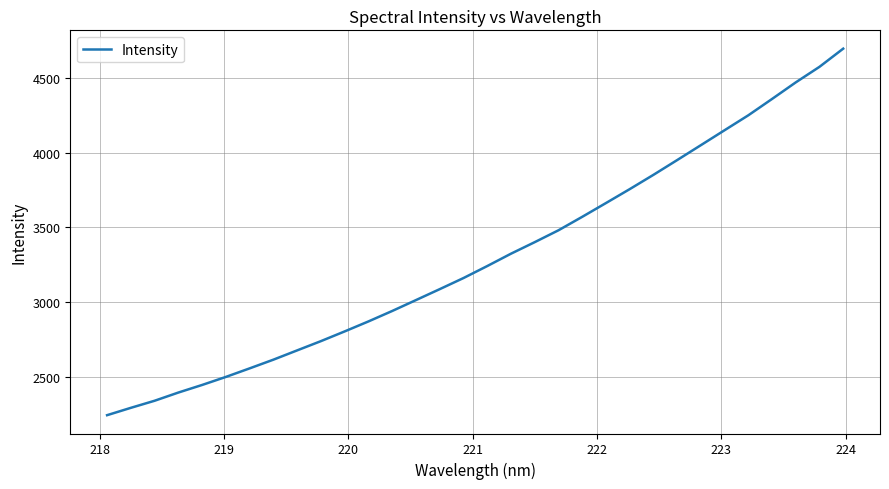

Does the chart have visible grid lines?

Yes